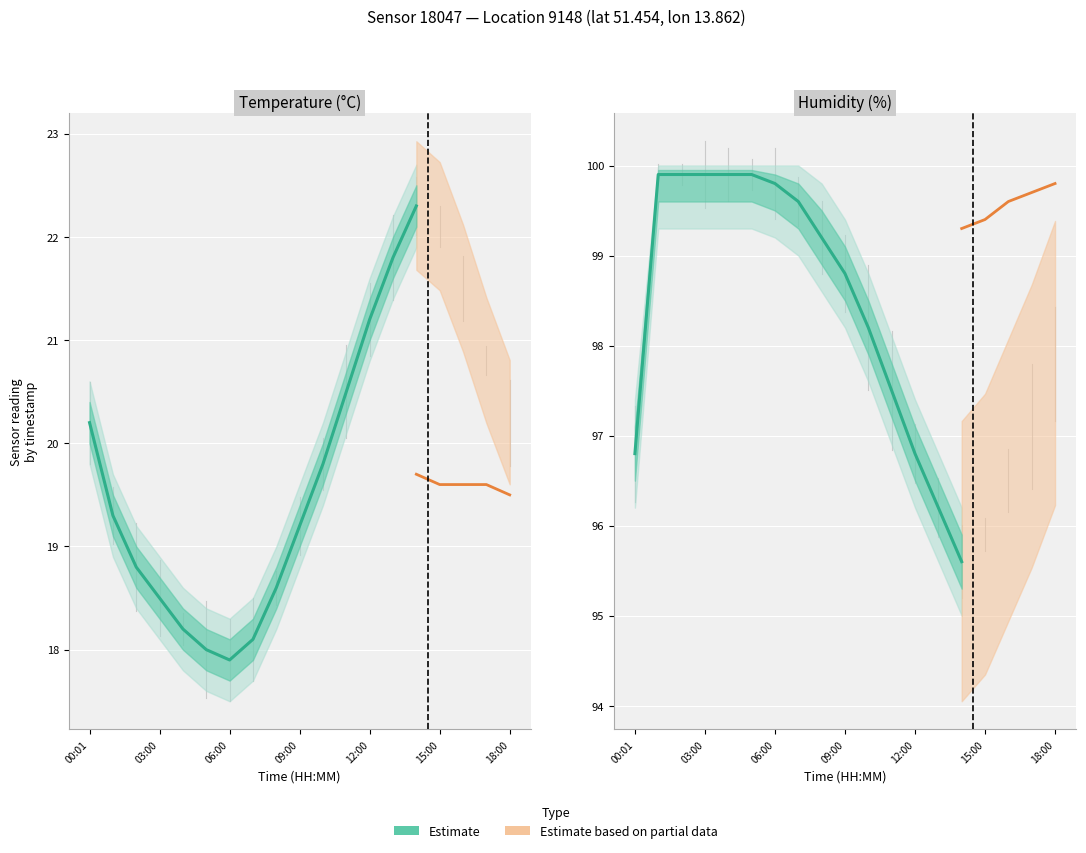

Which category has the lowest value in the temperature_upper series?

06:00